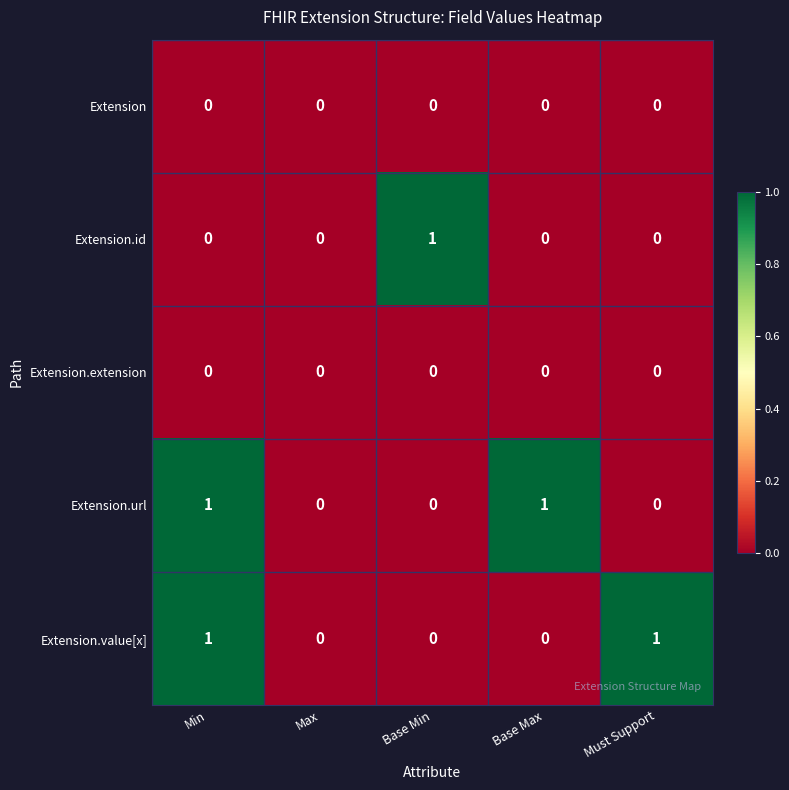

Reading left to right, what are all the values shown in this chart?

Extension: Min=0	Max=0	Base Min=0	Base Max=0	Must Support=0
Extension.id: Min=0	Max=0	Base Min=1	Base Max=0	Must Support=0
Extension.extension: Min=0	Max=0	Base Min=0	Base Max=0	Must Support=0
Extension.url: Min=1	Max=0	Base Min=0	Base Max=1	Must Support=0
Extension.value[x]: Min=1	Max=0	Base Min=0	Base Max=0	Must Support=1